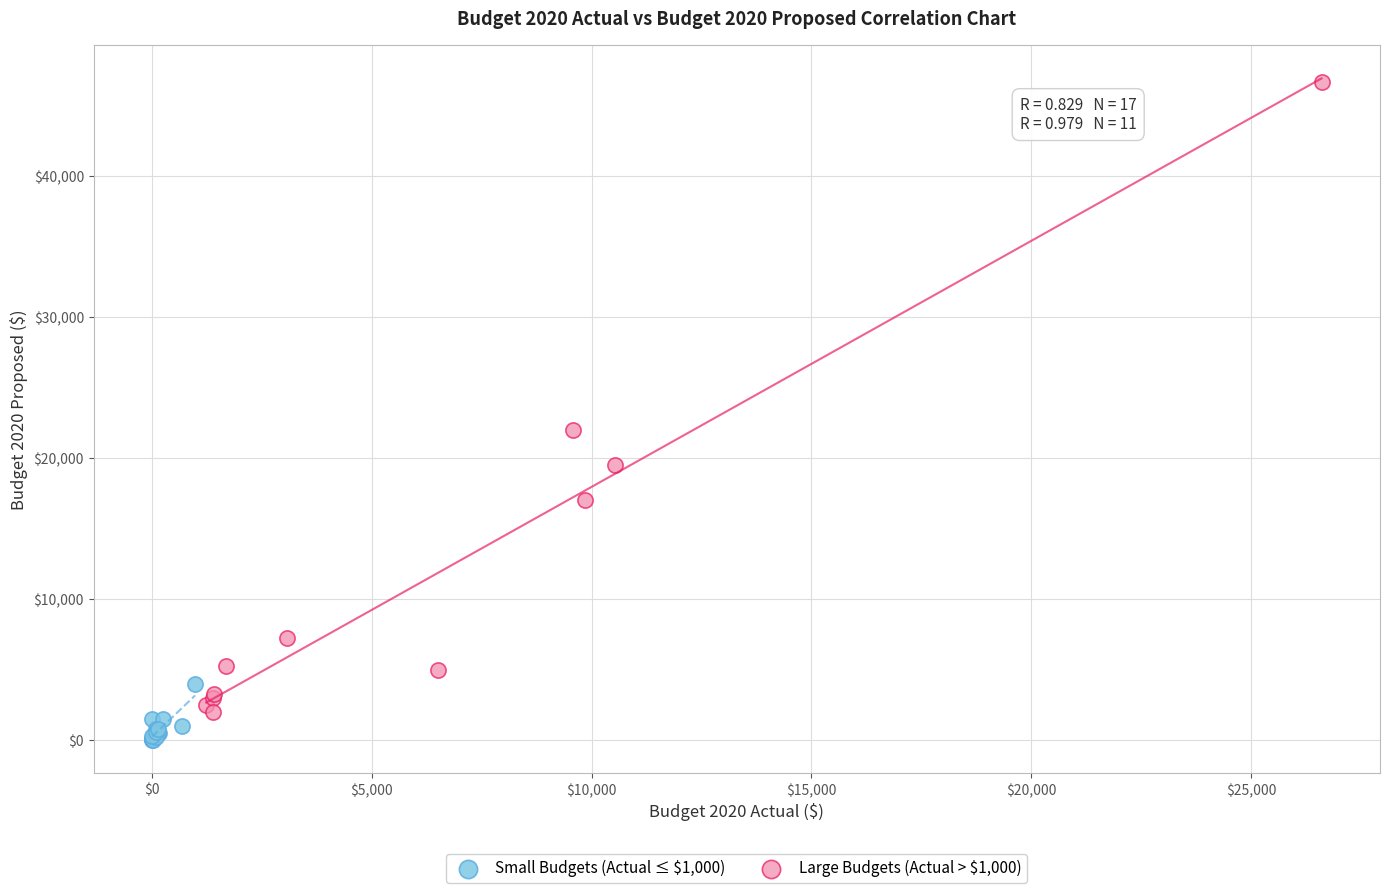

Which series contains the highest Y value?

Large Budgets (Actual > $1,000)